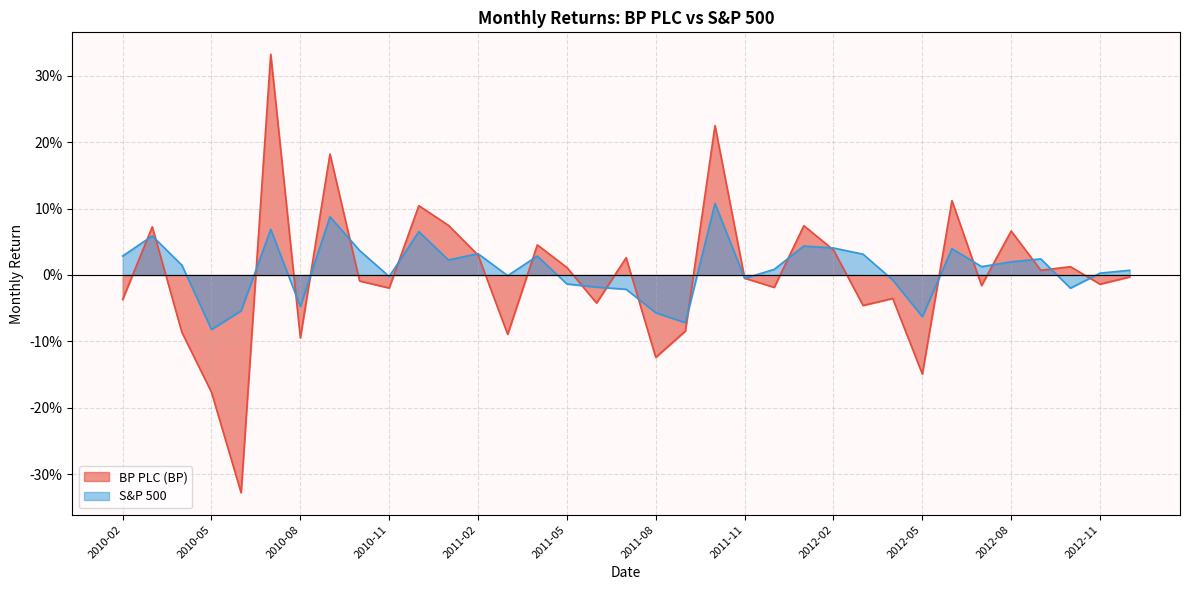

How many intersections are there between S&P 500 and BP PLC (BP)?

22